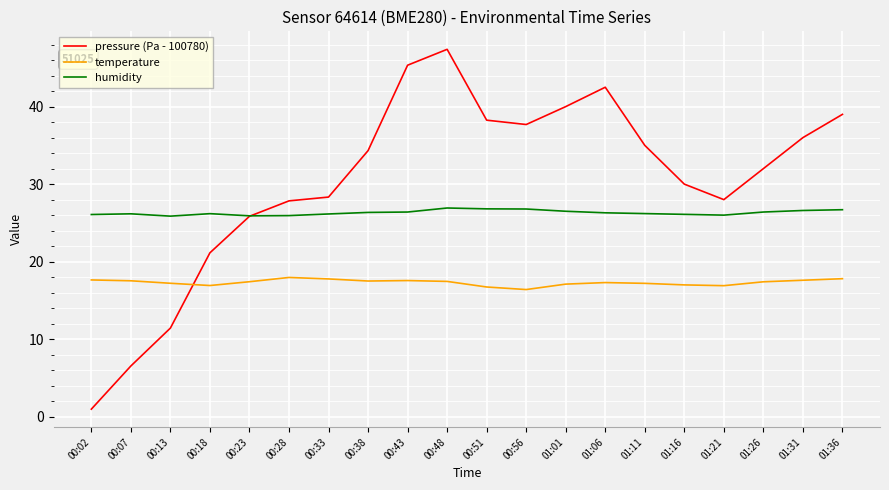

At which label does pressure (Pa - 100780) first exceed 34?

00:38